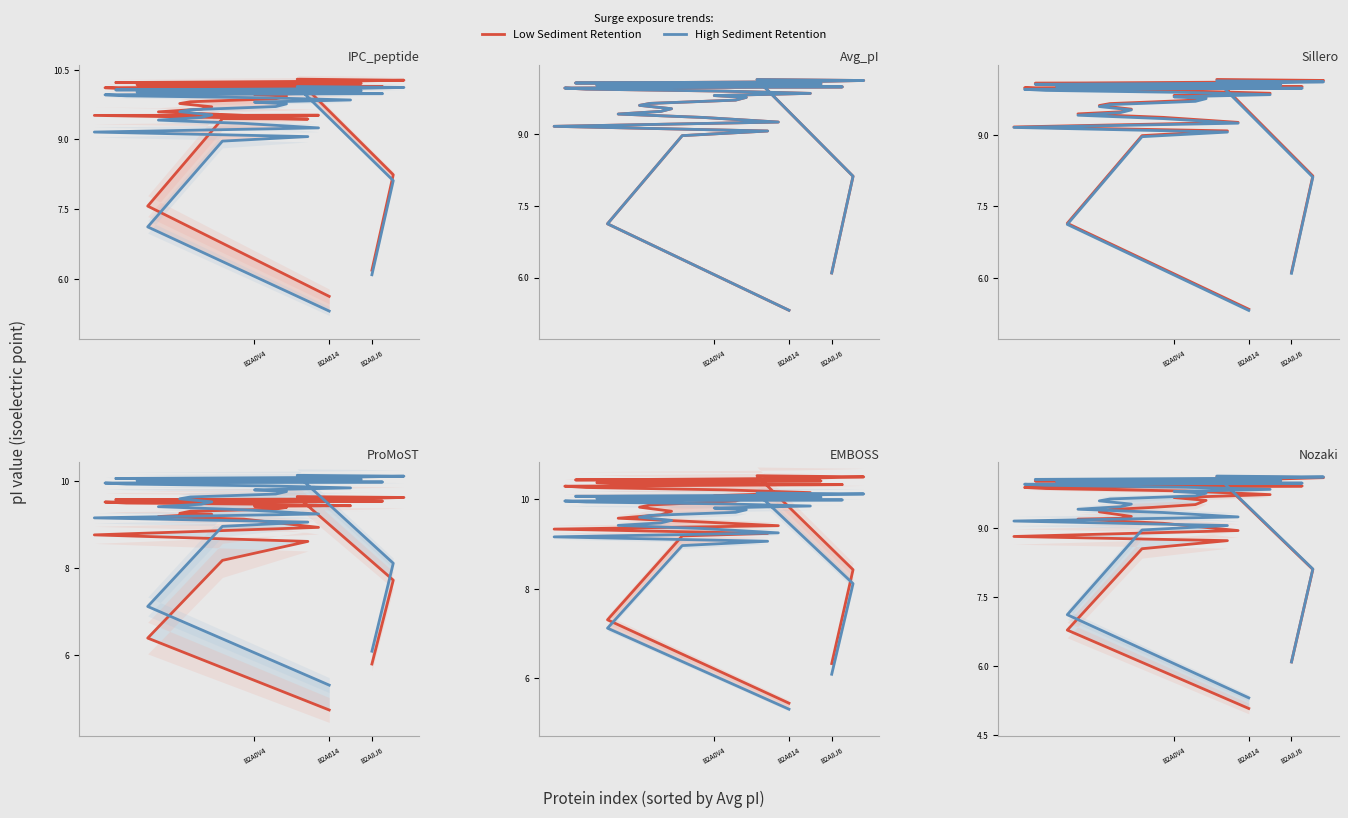

Which series has the largest range (max minus min)?

ProMoST